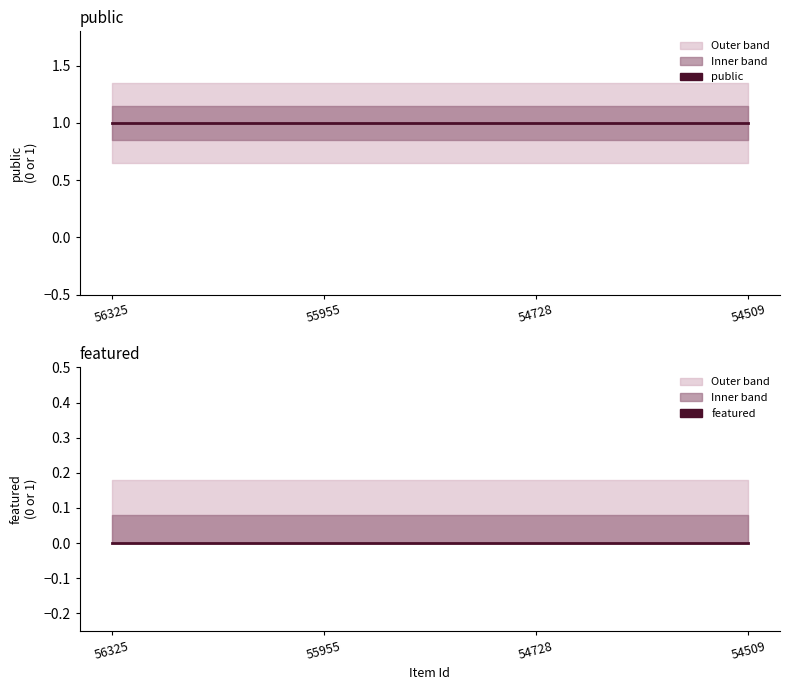

At how many categories does at least one series exceed 0?

4